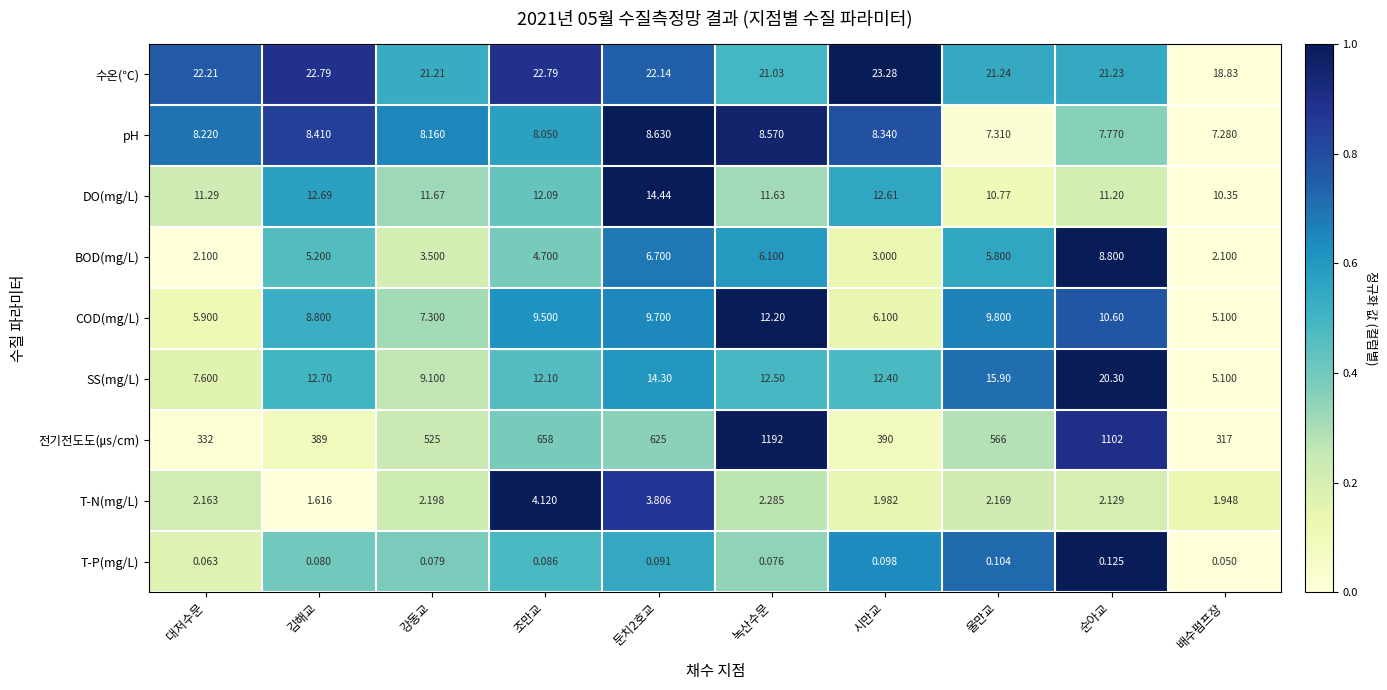

Where does the SS(mg/L) series first go above 12?

김해교